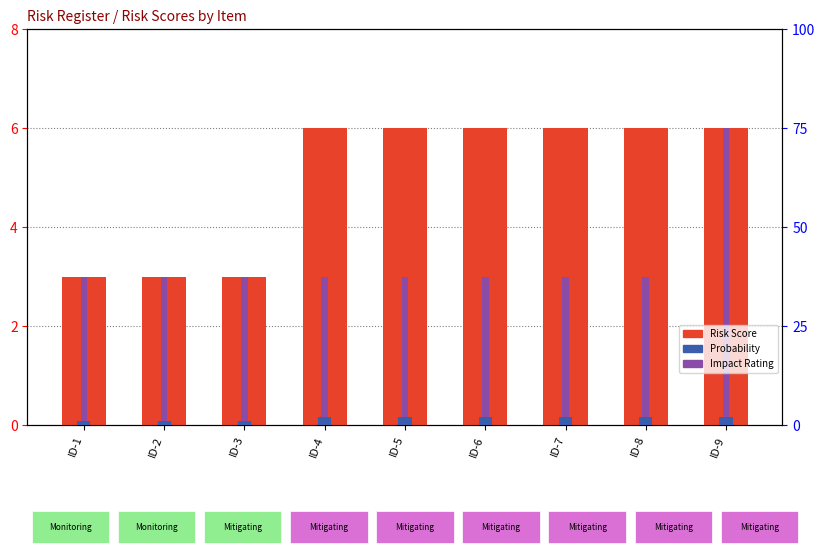

What is the difference between the maximum and minimum values in the Impact Rating series?

3